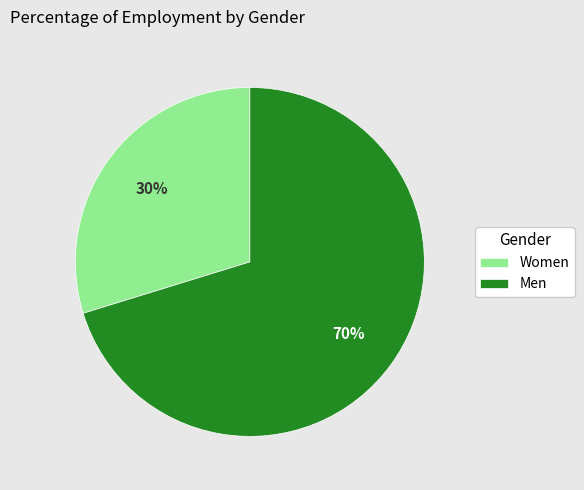

Which has a higher value, Women or Men?

Men